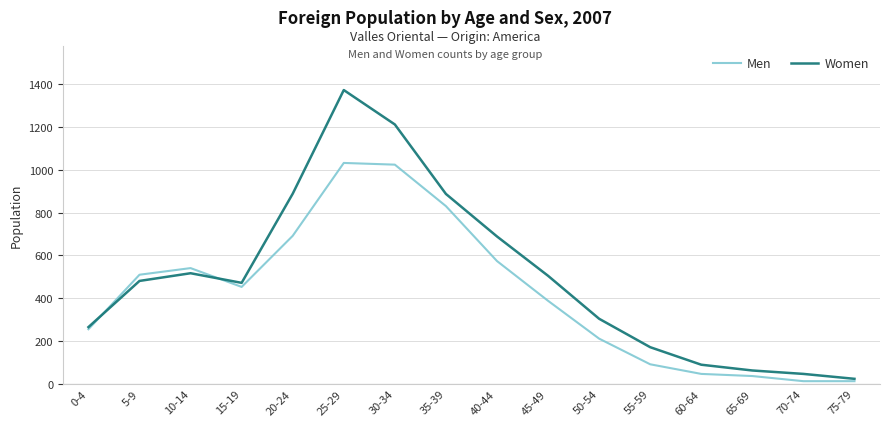

Where is Women nearest to the value 698?

40-44